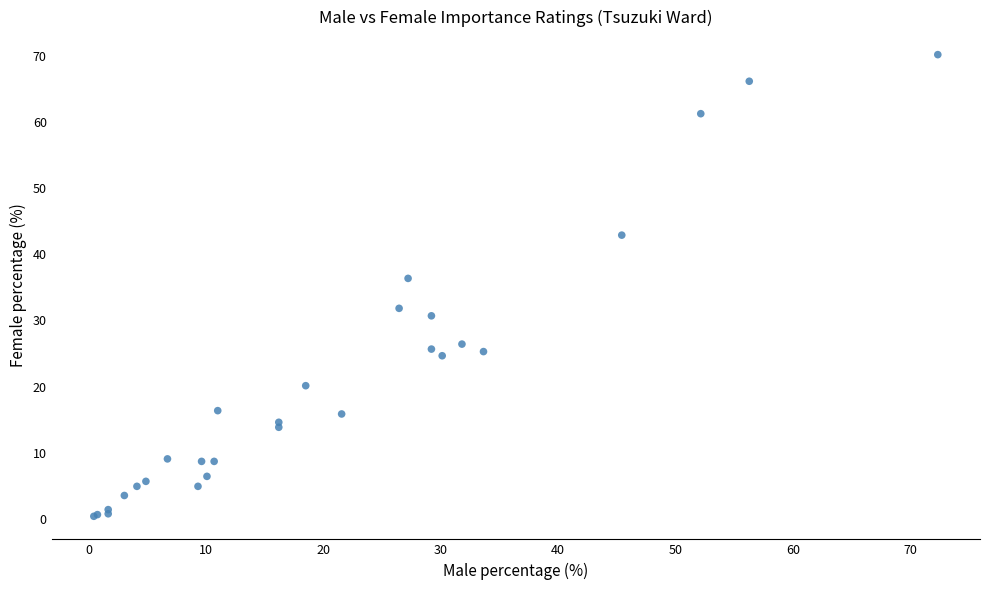

What Y value in the scatter plot is closest to 35?

36.4